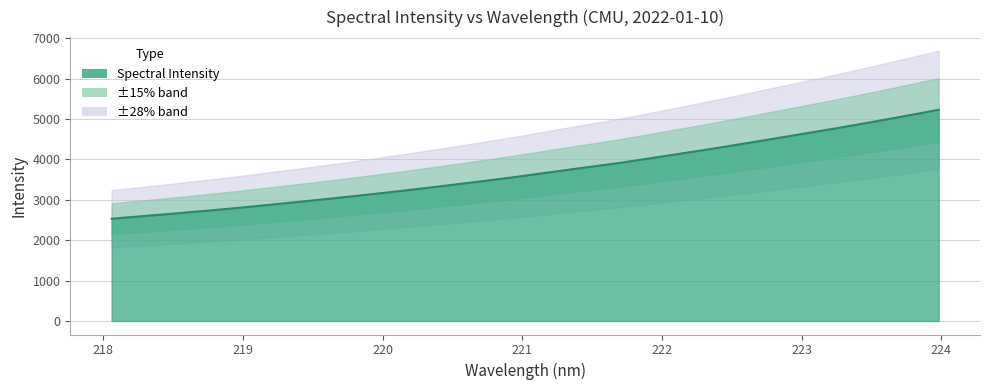

What is the average value?

3699.7